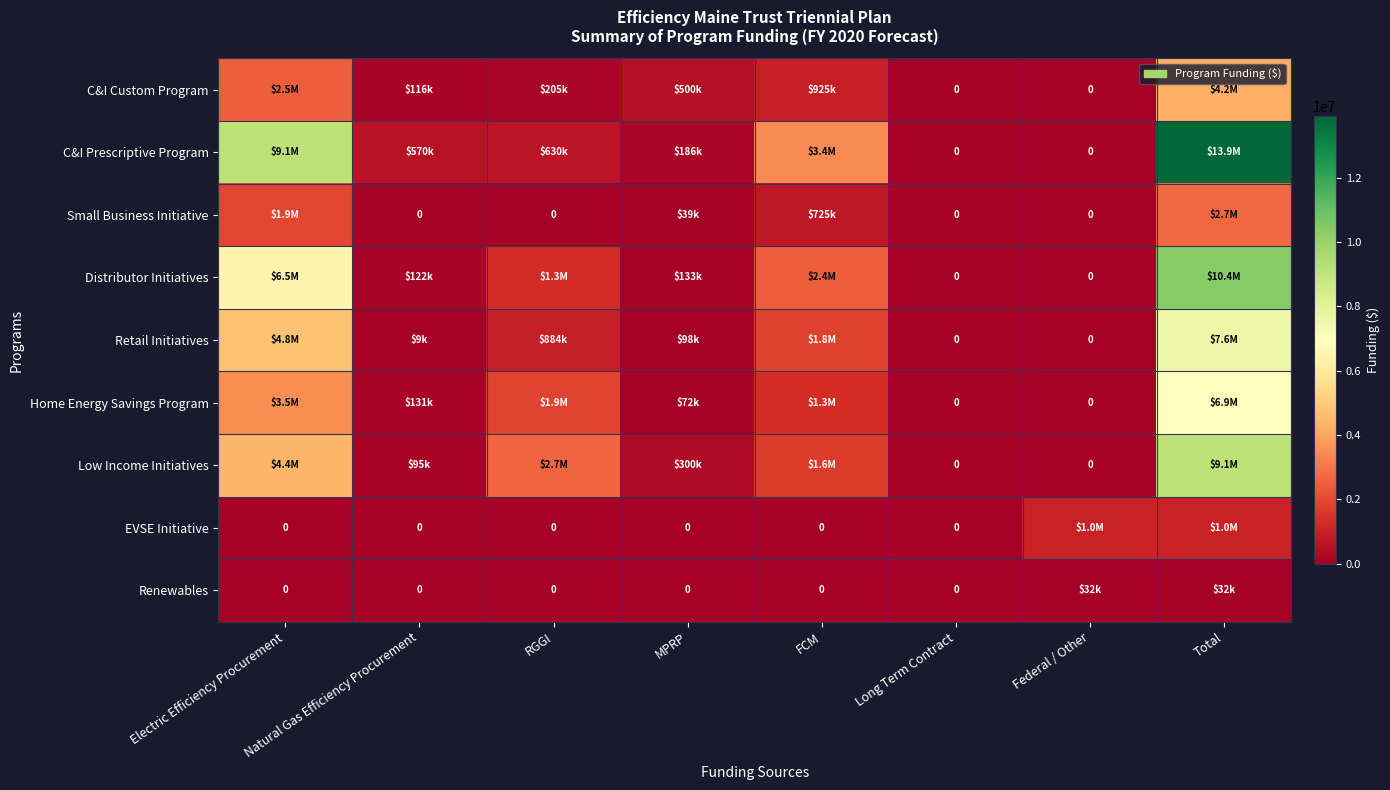

What is the average value of the EVSE Initiative series?

250000